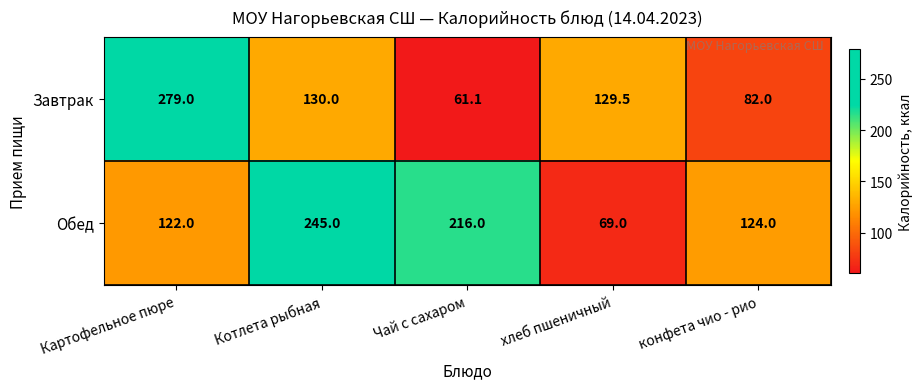

At how many categories does at least one series exceed 147?

3